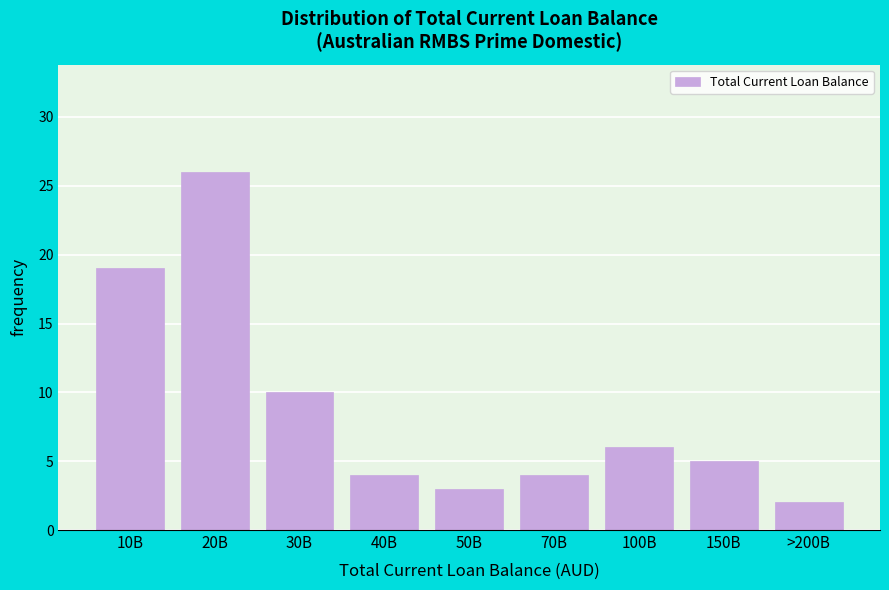

Reading right to left, transcribe all the data shown in this chart.

2	5	6	4	3	4	10	26	19